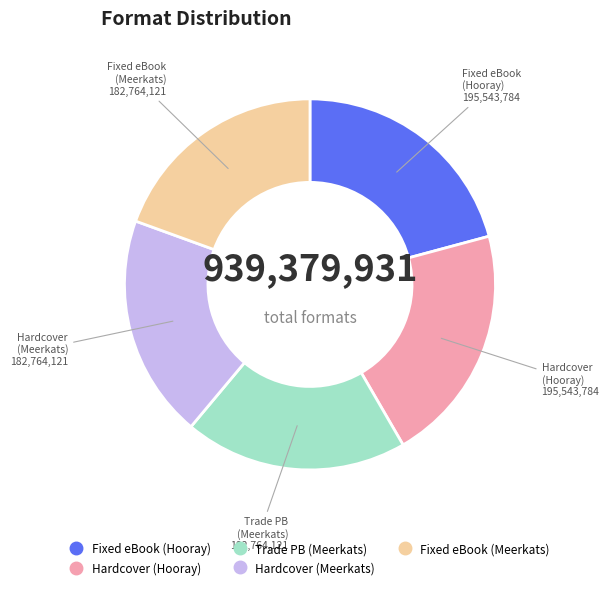

Is there a majority slice in this chart?

No